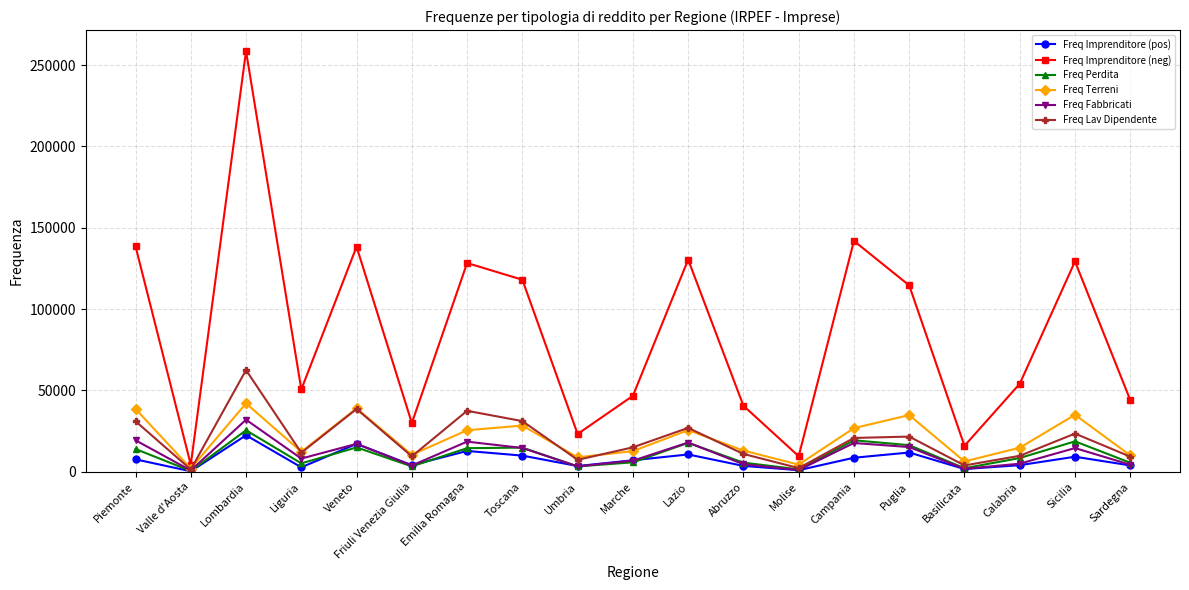

At which label does Freq Terreni first exceed 14794?

Piemonte